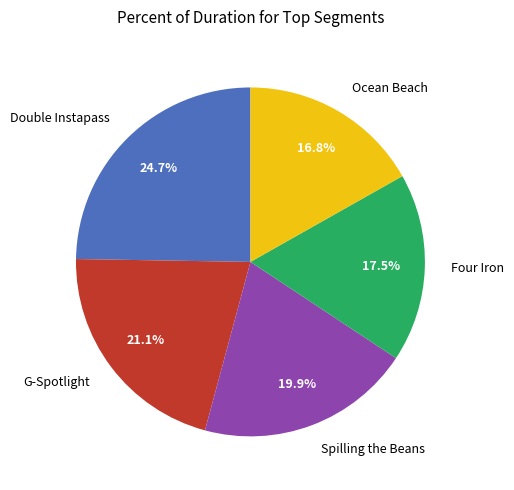

What portion of the pie excludes Double Instapass?

75.3%